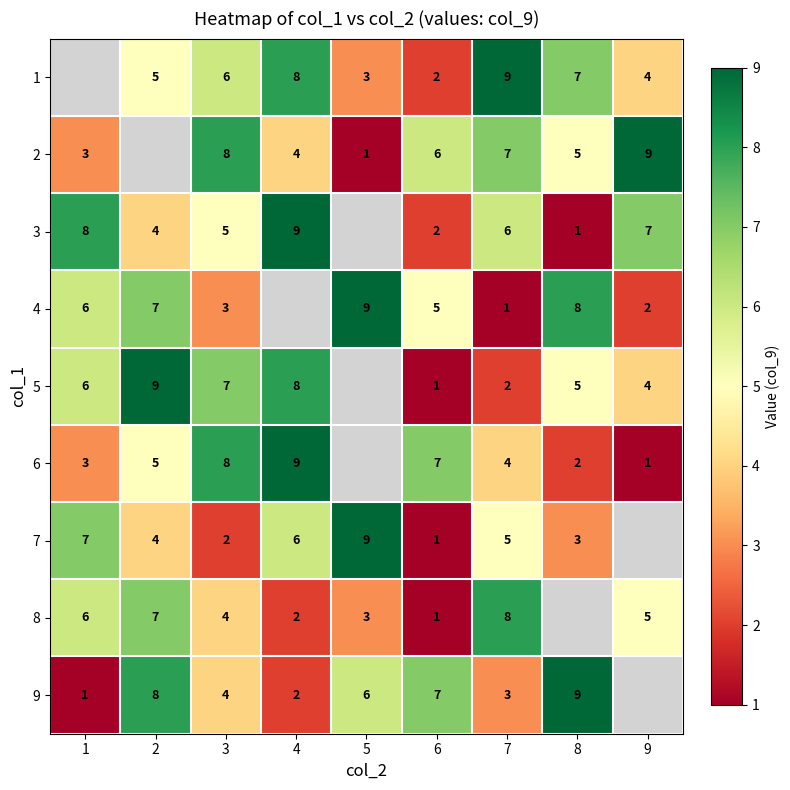

What is the spread (max minus min) of values at 9?

8.0